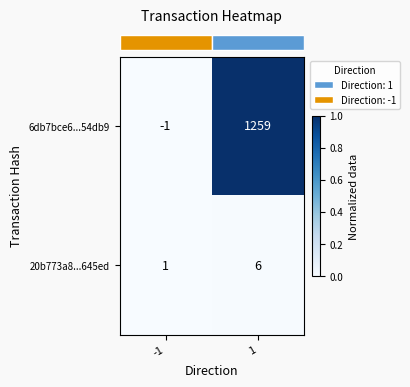

At how many categories does at least one series exceed 0?

2